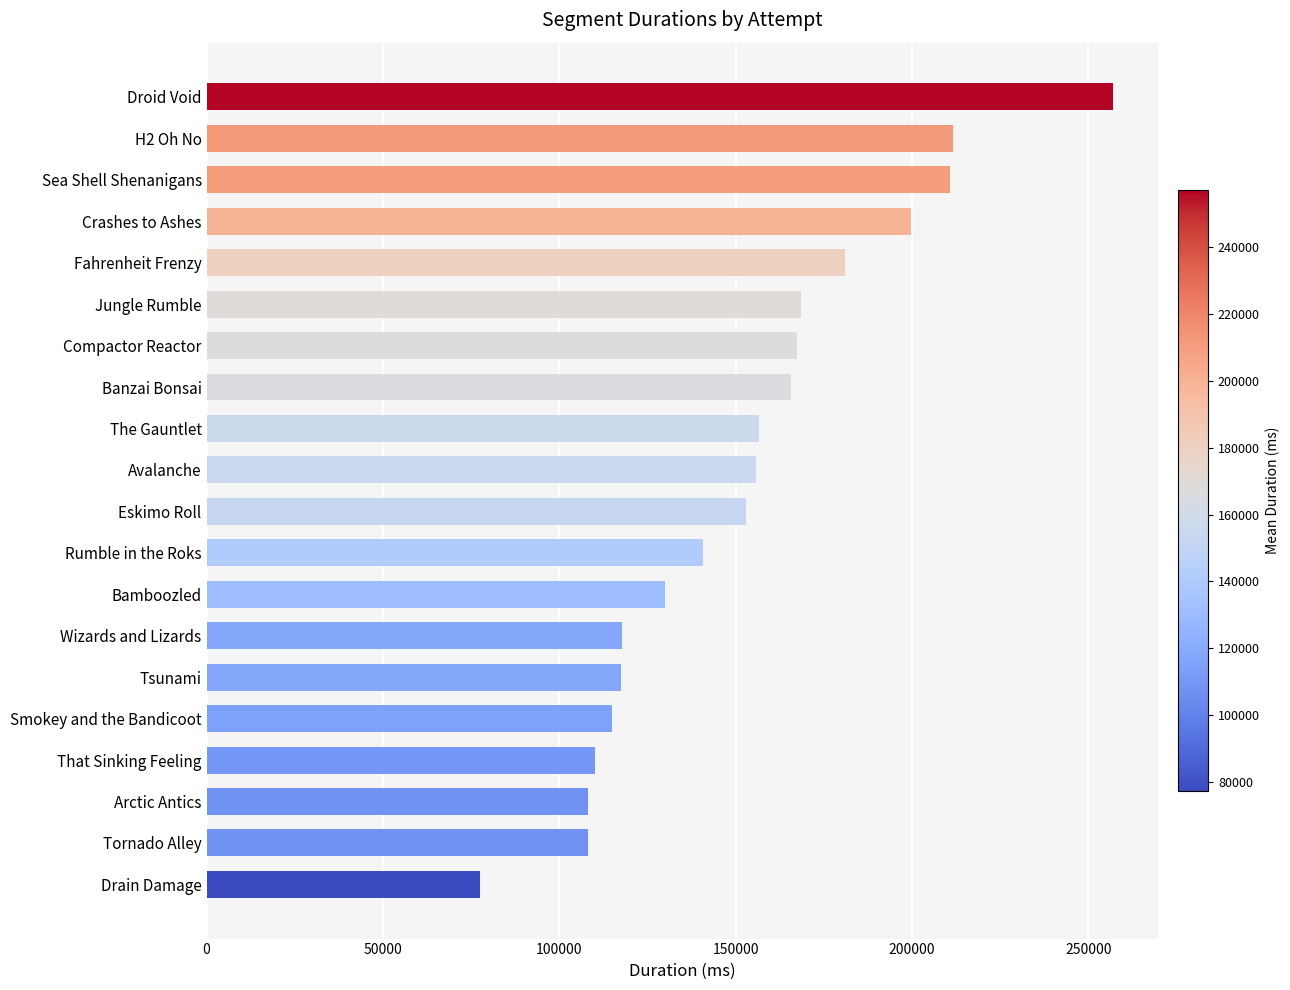

Between Banzai Bonsai and Tornado Alley, which is larger?

Banzai Bonsai